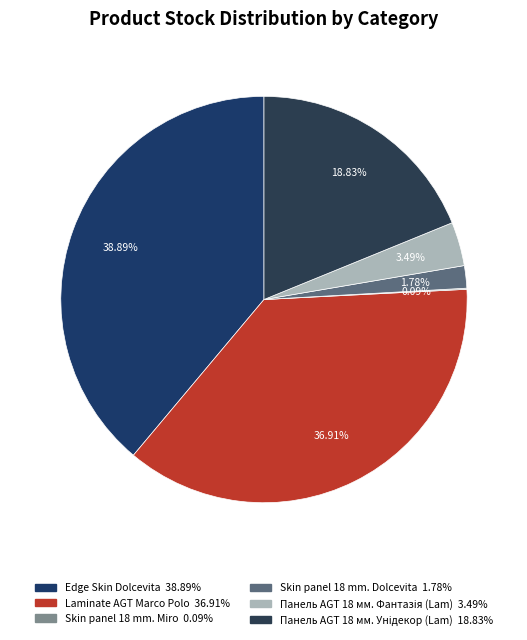

What is the largest slice in the pie chart?

Edge Skin Dolcevita